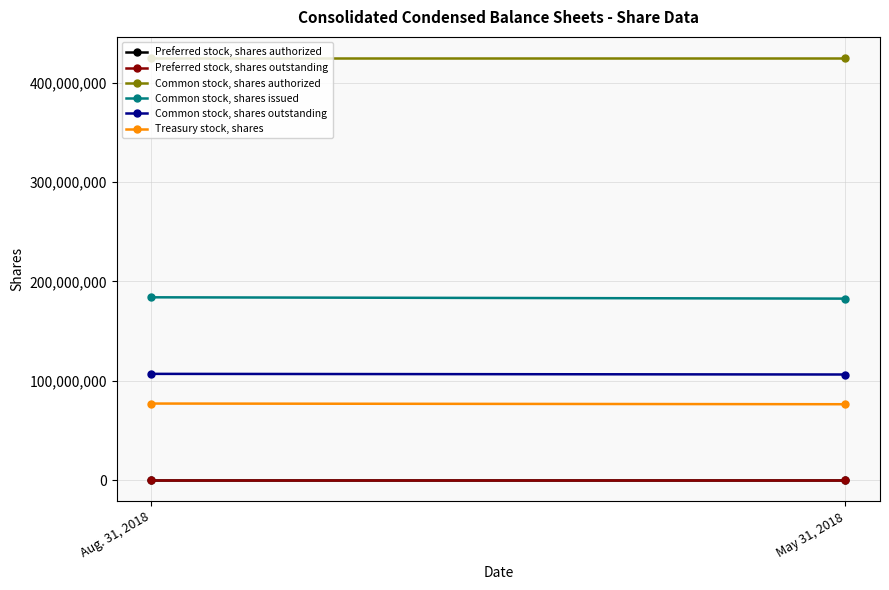

Which series has the largest range (max minus min)?

Common stock, shares issued